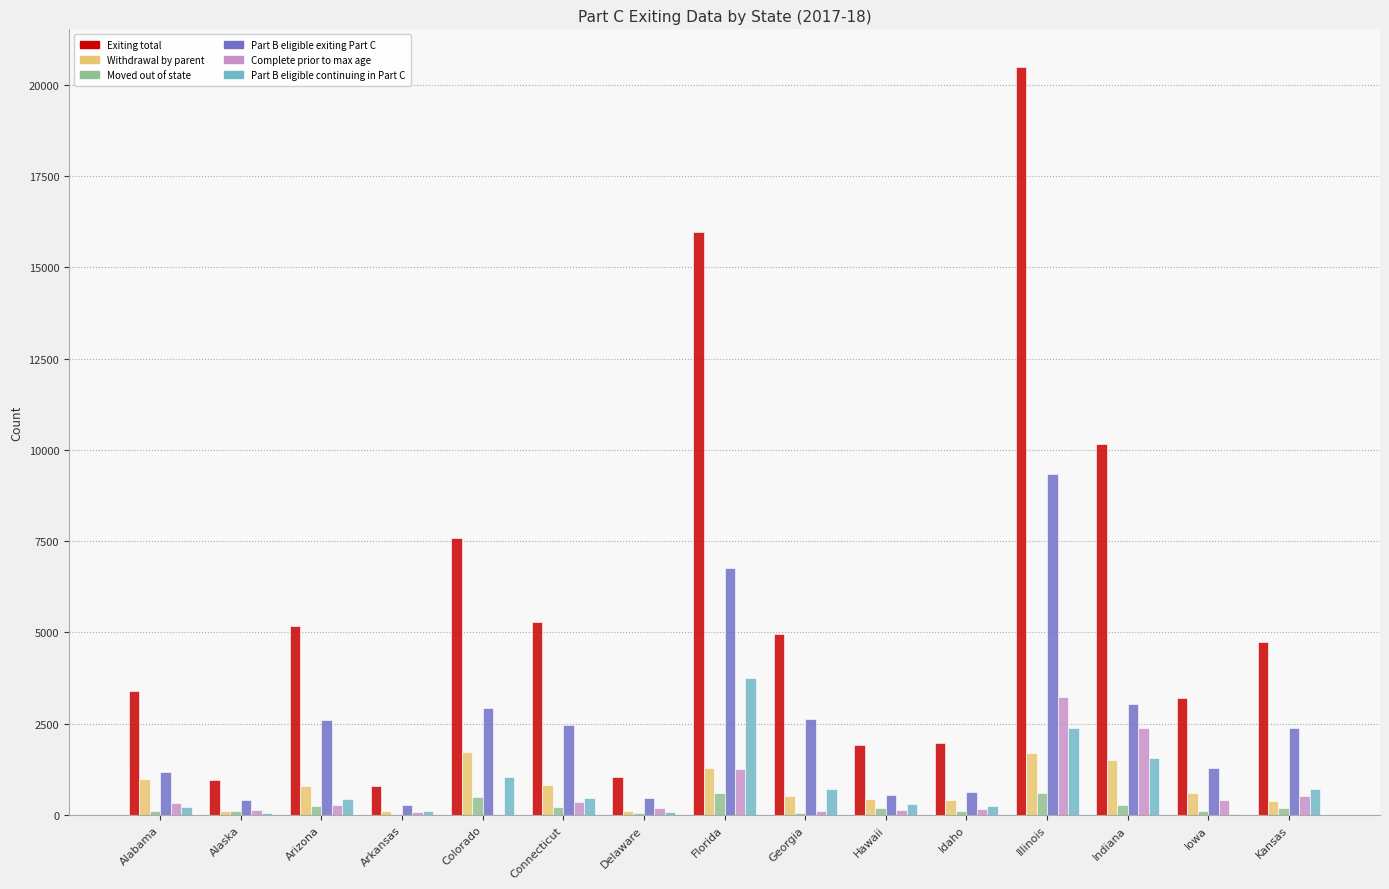

Count the number of categories in the chart.

15